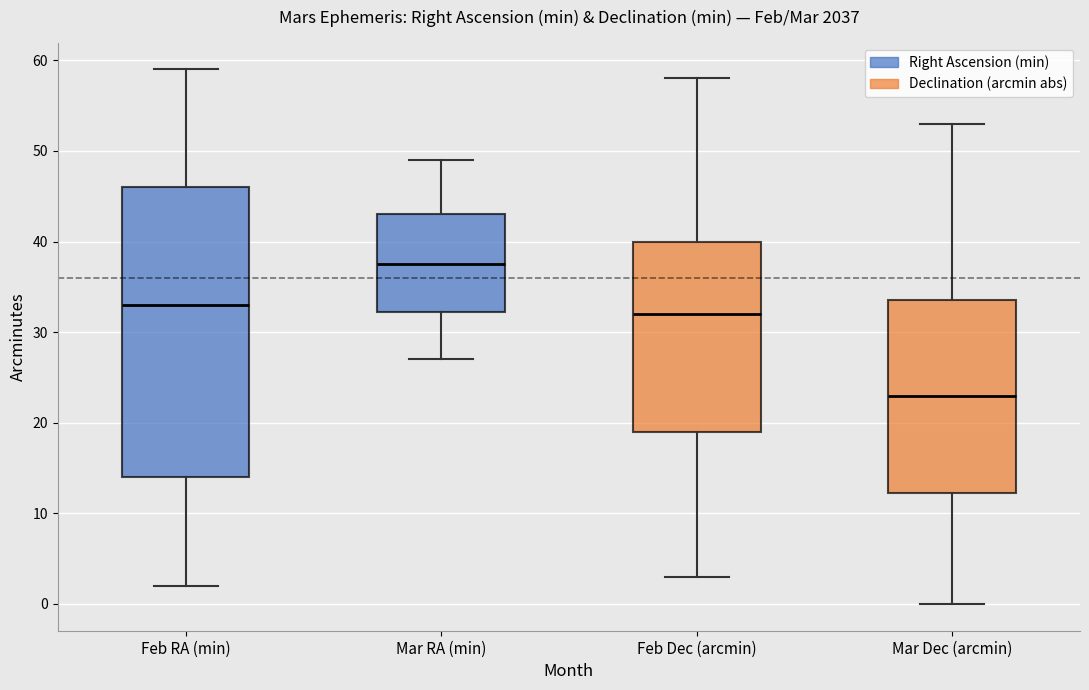

Which box has the highest median line?

Mar RA (min)